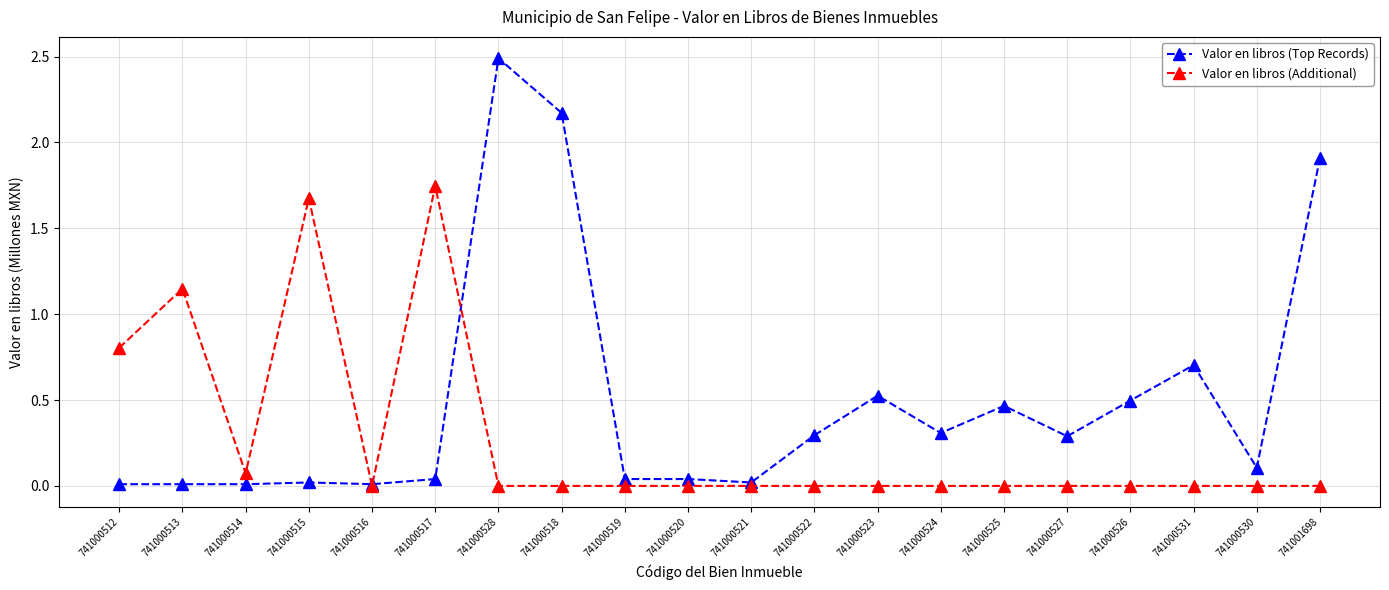

At which category is the sum across all series the highest?

741000528